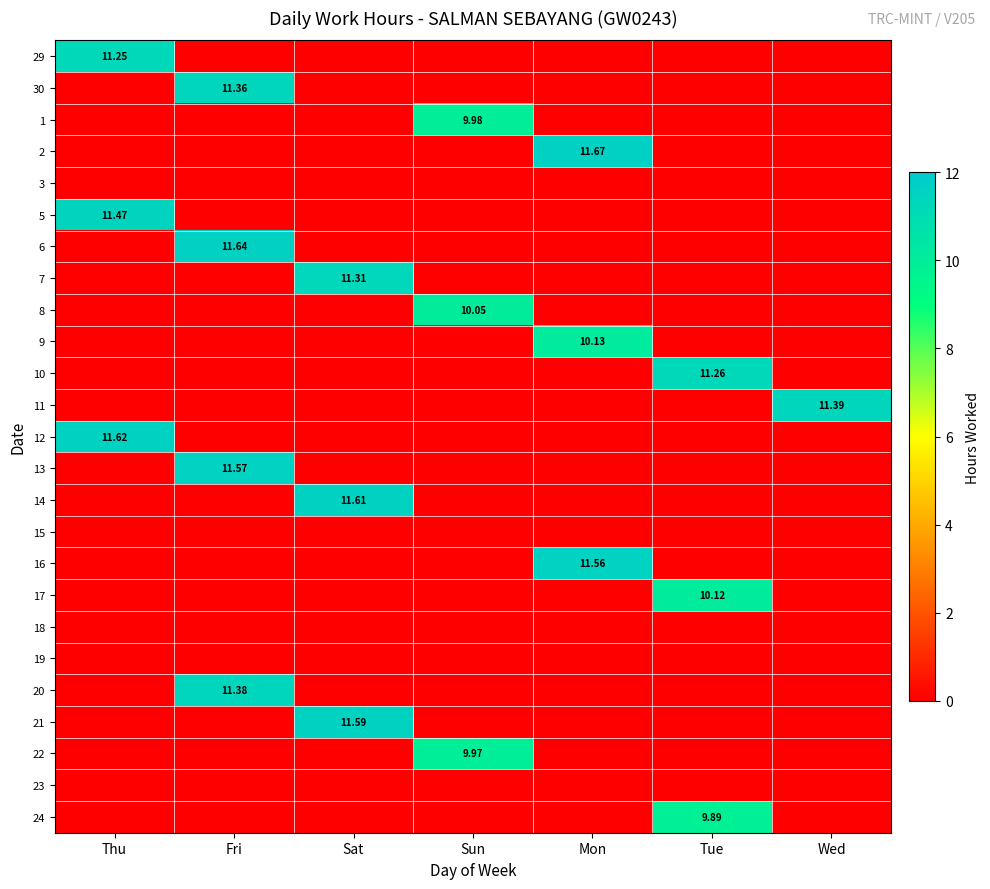

List the labels in order of 7 value, smallest first.

Thu, Fri, Sun, Mon, Tue, Wed, Sat